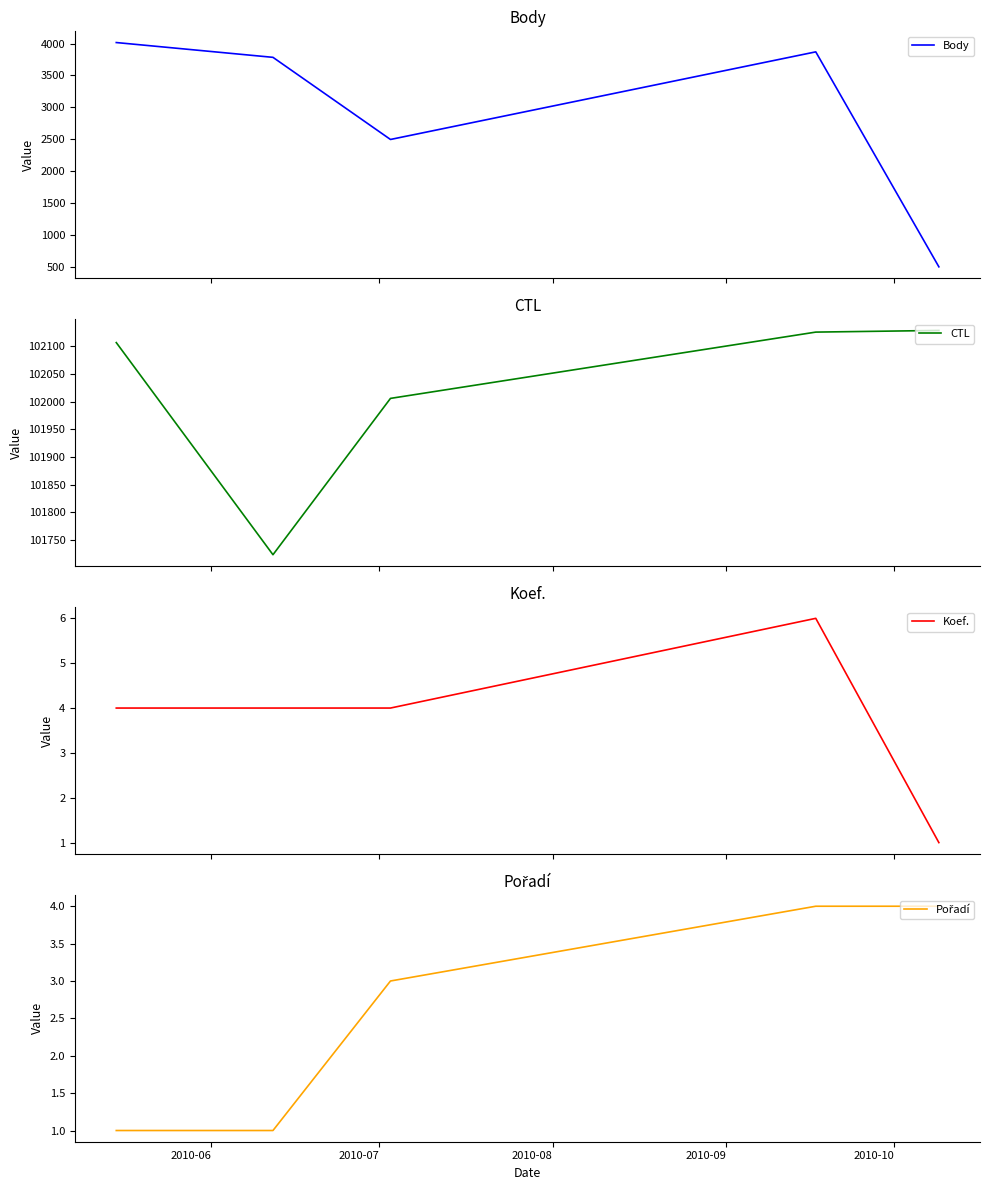

True or false: CTL and Koef. intersect in this chart.

False